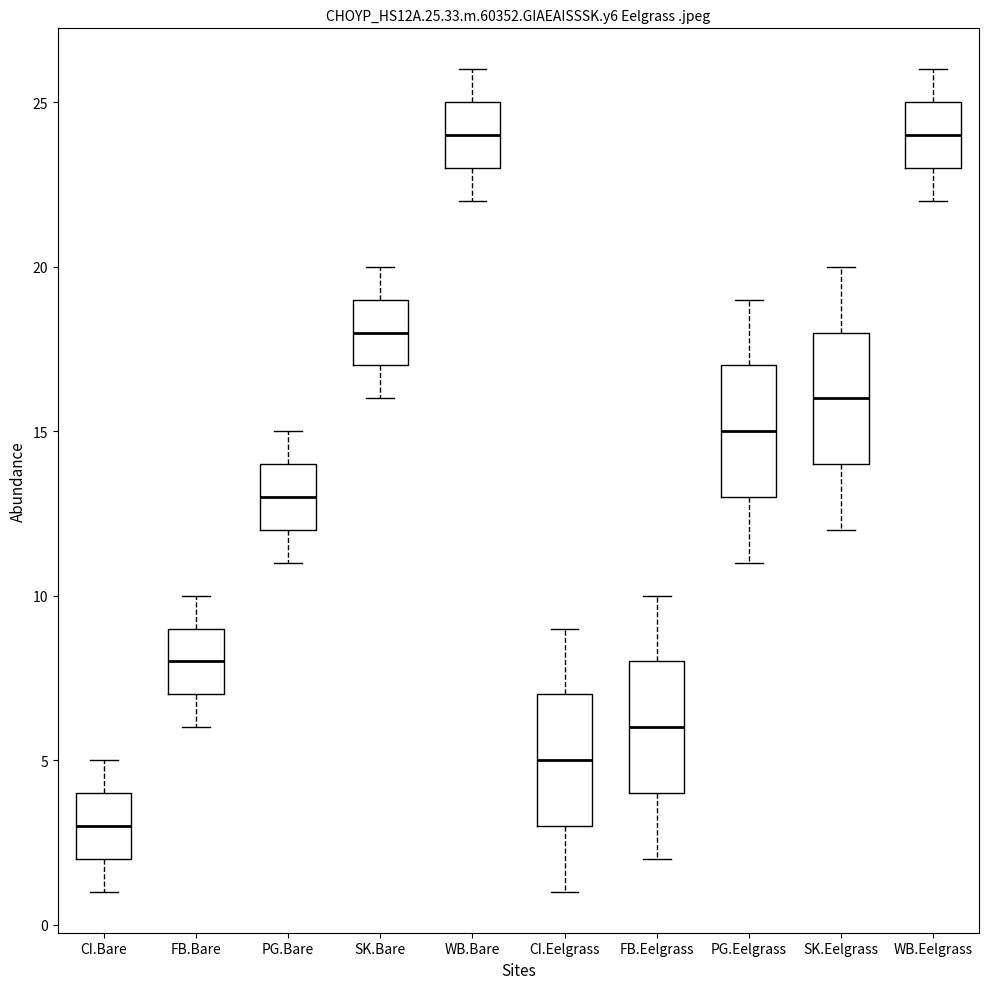

Reading left to right, transcribe this box plot: for each box, give where its median line is, the range the box spans, and where its two whiskers end, as read against the y-axis. The values are not printed on the chart, so give them approximately, as read against the axis.

CI.Bare: median 3, box 2 to 4, whiskers 1 to 5
FB.Bare: median 8, box 7 to 9, whiskers 6 to 10
PG.Bare: median 13, box 12 to 14, whiskers 11 to 15
SK.Bare: median 18, box 17 to 19, whiskers 16 to 20
WB.Bare: median 24, box 23 to 25, whiskers 22 to 26
CI.Eelgrass: median 5, box 3 to 7, whiskers 1 to 9
FB.Eelgrass: median 6, box 4 to 8, whiskers 2 to 10
PG.Eelgrass: median 15, box 13 to 17, whiskers 11 to 19
SK.Eelgrass: median 16, box 14 to 18, whiskers 12 to 20
WB.Eelgrass: median 24, box 23 to 25, whiskers 22 to 26